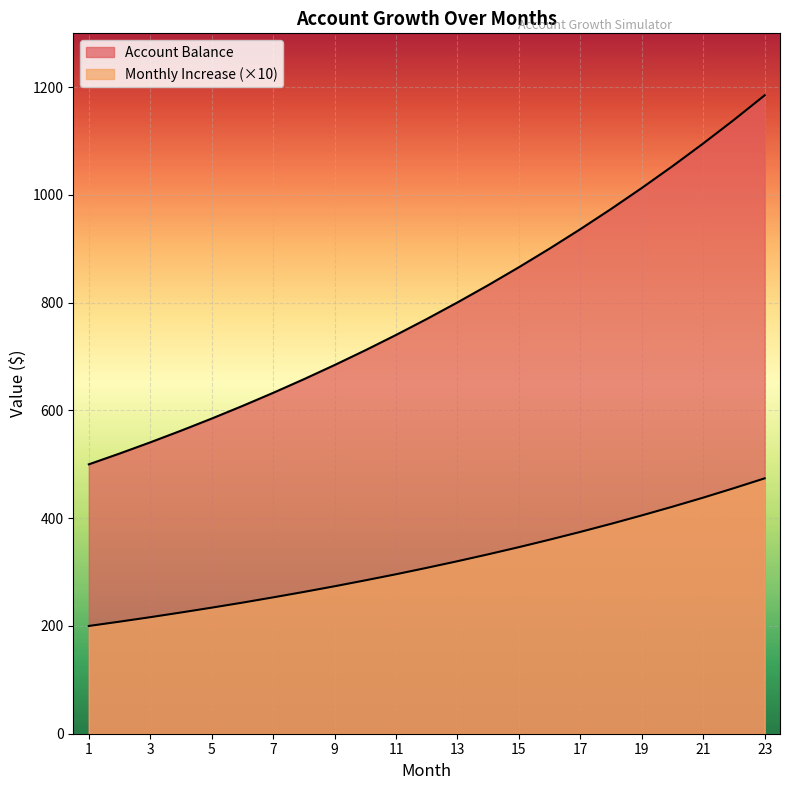

What is the difference between the maximum and minimum values in the Monthly Increase series?

274.0